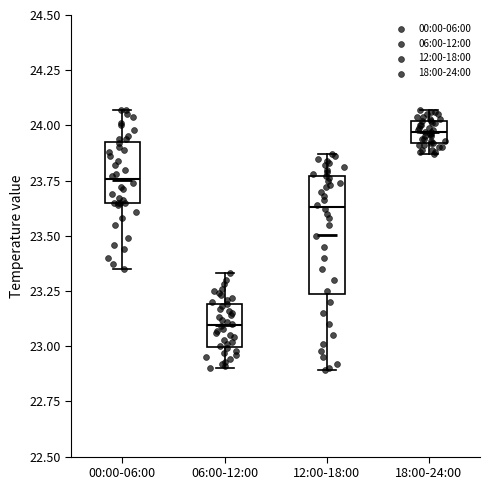

Reading left to right, transcribe this box plot: for each box, give where its median line is, the range the box spans, and where its two whiskers end, as read against the y-axis. The values are not printed on the chart, so give them approximately, as read against the axis.

00:00-06:00: median 23.75, box 23.65 to 23.95, whiskers 23.35 to 24.05
06:00-12:00: median 23.10, box 23.00 to 23.20, whiskers 22.90 to 23.35
12:00-18:00: median 23.65, box 23.25 to 23.75, whiskers 22.90 to 23.85
18:00-24:00: median 23.95, box 23.90 to 24.00, whiskers 23.85 to 24.05